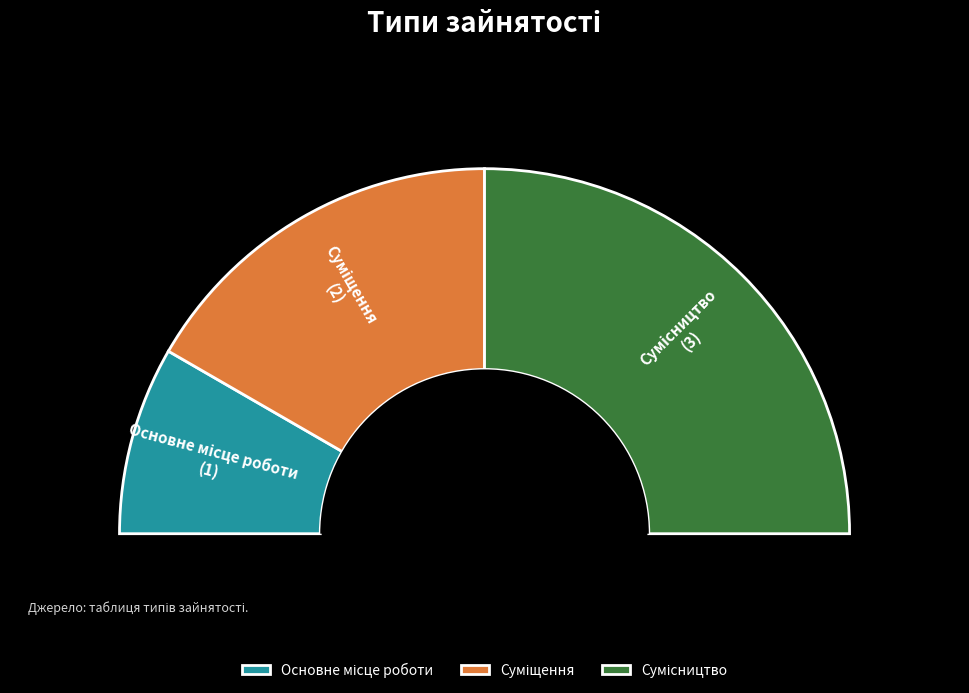

Which slice is the largest?

Сумісництво